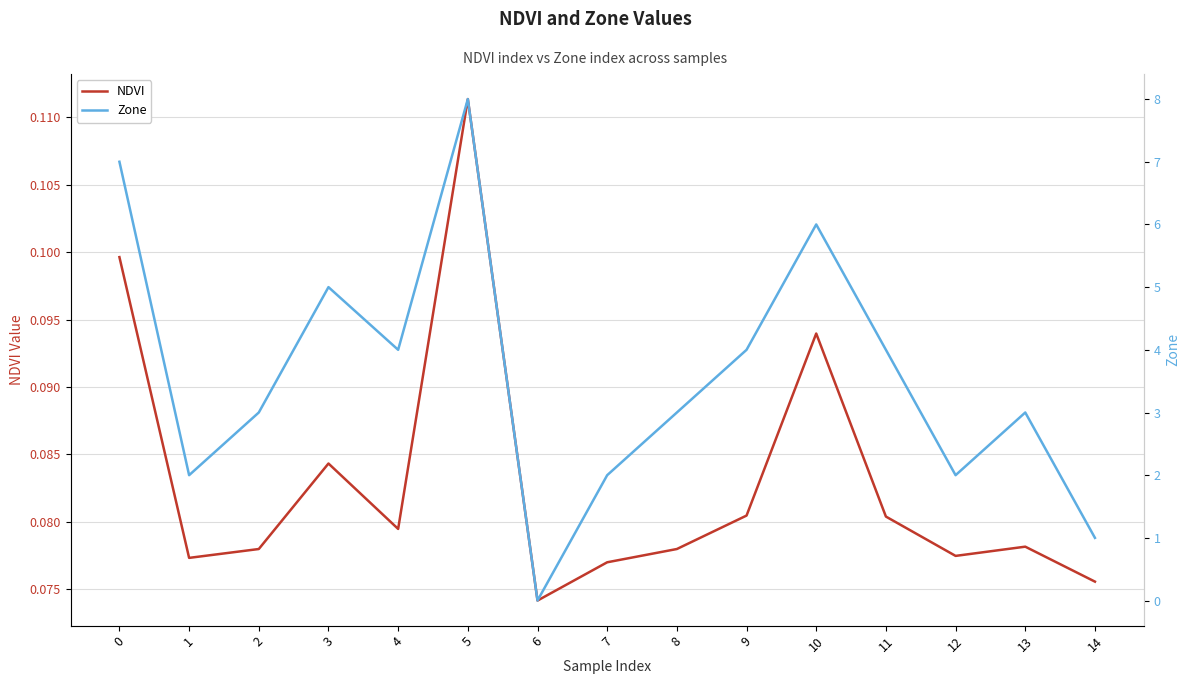

How many lines are shown in the chart?

2